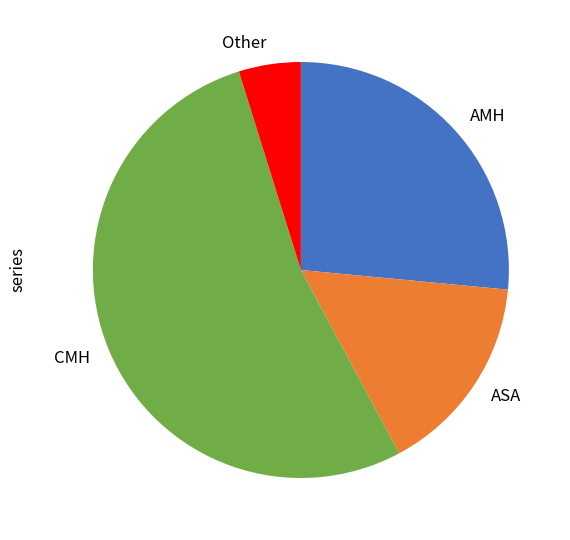

True or false: Other accounts for 5% of the total.

True